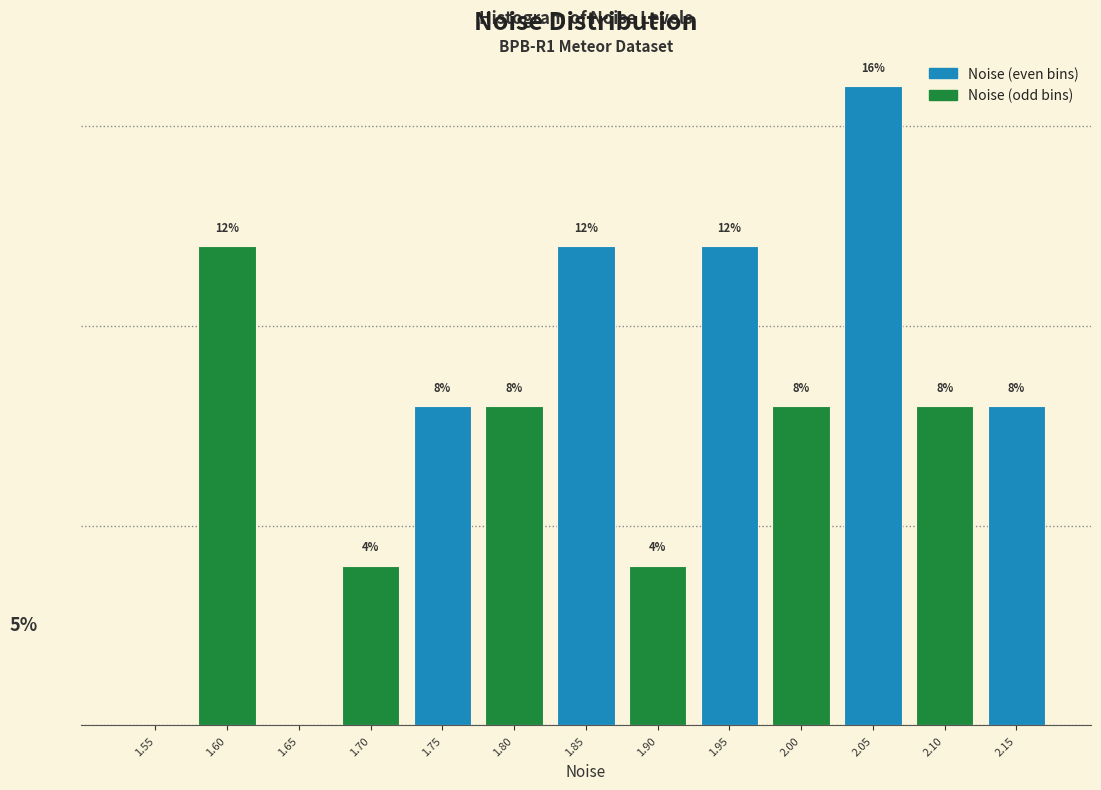

Are the bars horizontal?

No